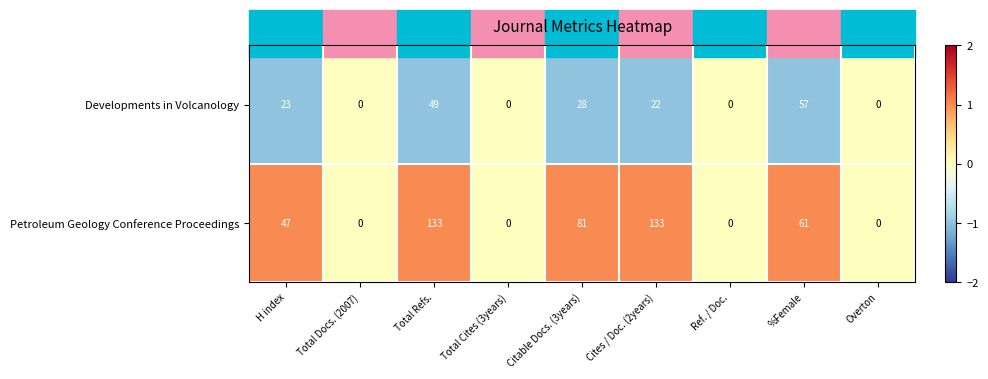

What is the maximum value shown in the chart?

133